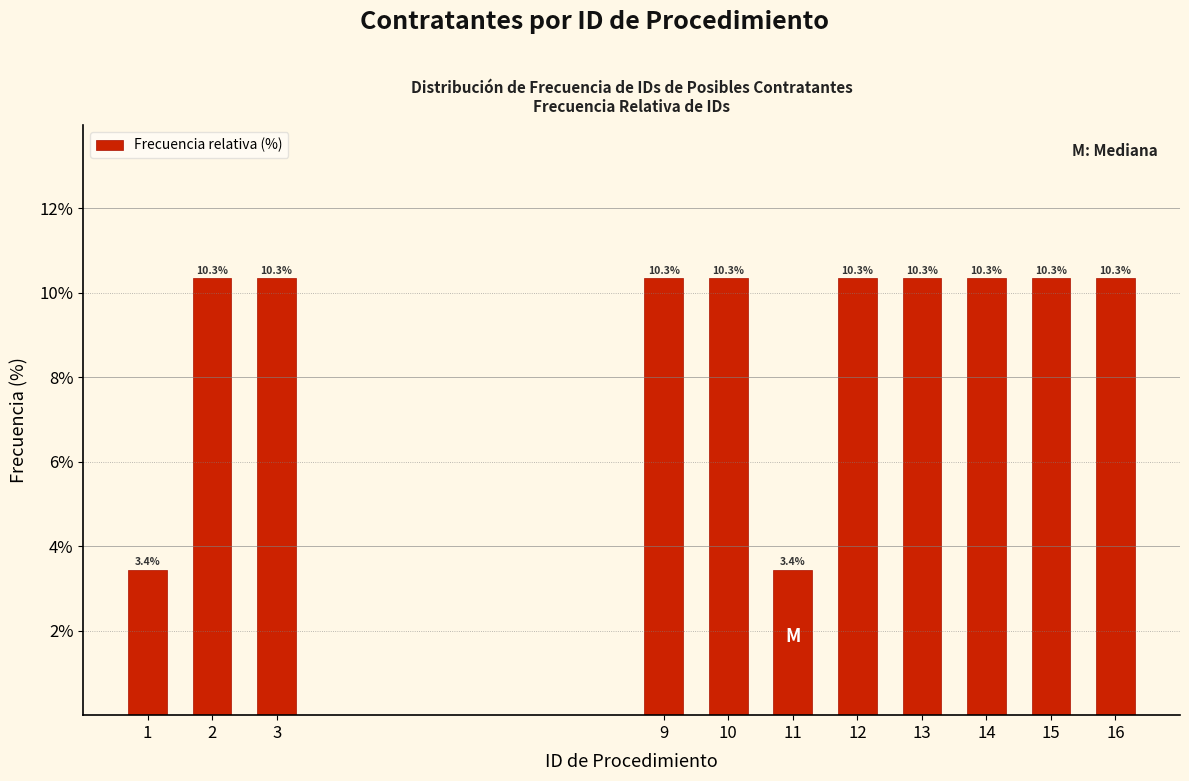

Reading right to left, list all the values displayed in this chart.

16=10.3	15=10.3	14=10.3	13=10.3	12=10.3	11=3.4	10=10.3	9=10.3	3=10.3	2=10.3	1=3.4